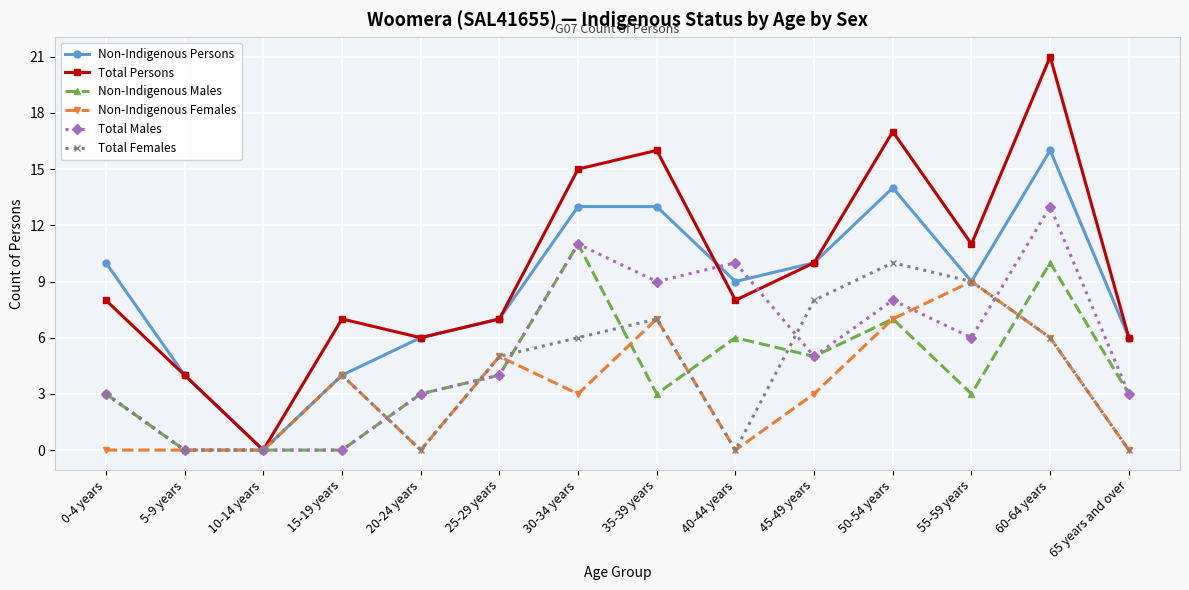

Which series has the largest range (max minus min)?

Total Persons